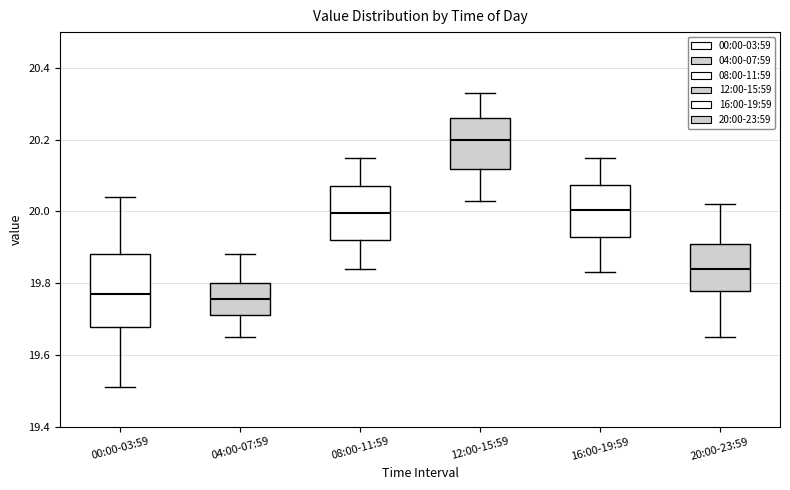

Reading left to right, transcribe this box plot: for each box, give where its median line is, the range the box spans, and where its two whiskers end, as read against the y-axis. The values are not printed on the chart, so give them approximately, as read against the axis.

00:00-03:59: median 19.78, box 19.68 to 19.88, whiskers 19.52 to 20.04
04:00-07:59: median 19.76, box 19.72 to 19.80, whiskers 19.66 to 19.88
08:00-11:59: median 20.00, box 19.92 to 20.08, whiskers 19.84 to 20.16
12:00-15:59: median 20.20, box 20.12 to 20.26, whiskers 20.04 to 20.34
16:00-19:59: median 20.00, box 19.92 to 20.08, whiskers 19.84 to 20.16
20:00-23:59: median 19.84, box 19.78 to 19.92, whiskers 19.66 to 20.02